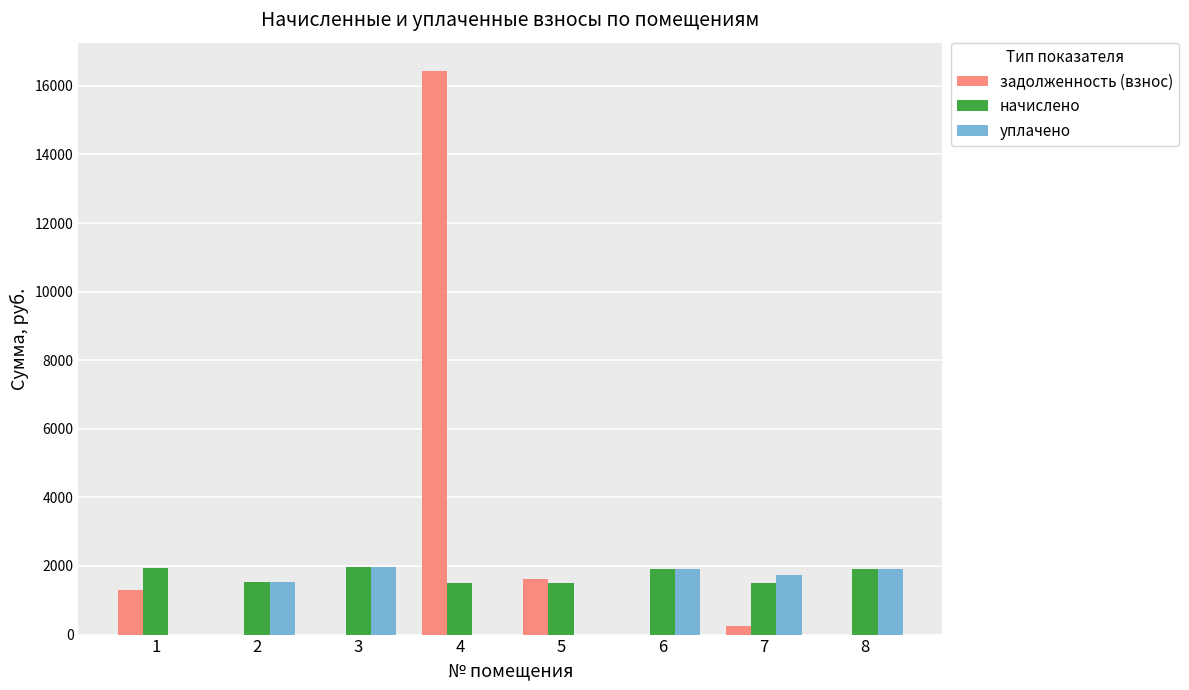

Which series changed the most between 3 and 4?

задолженность (взнос)